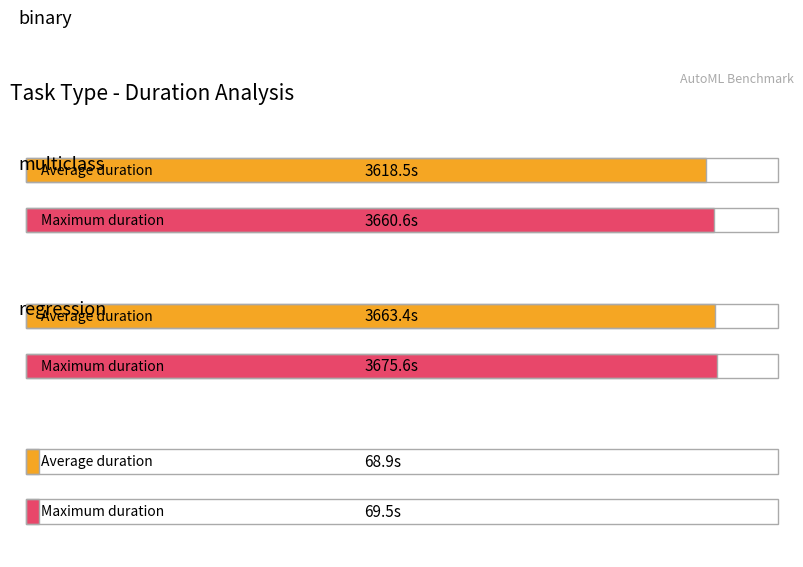

Is the value of Maximum duration at regression greater than the value of Average duration at binary?

No